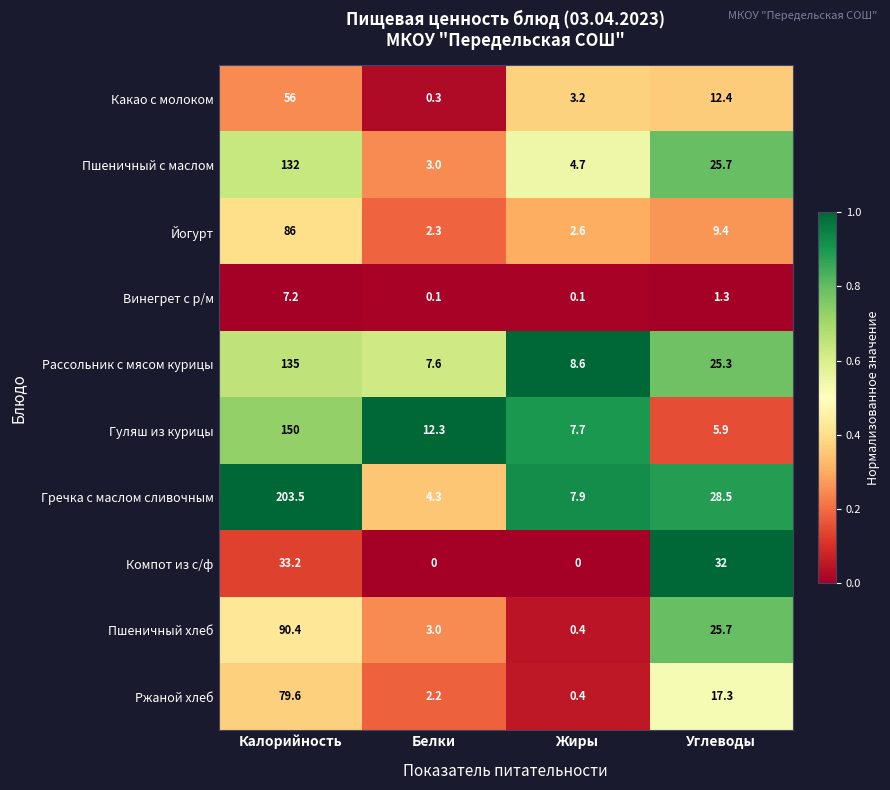

Is it true that Ржаной хлеб equals 0.9 at Белки?

False